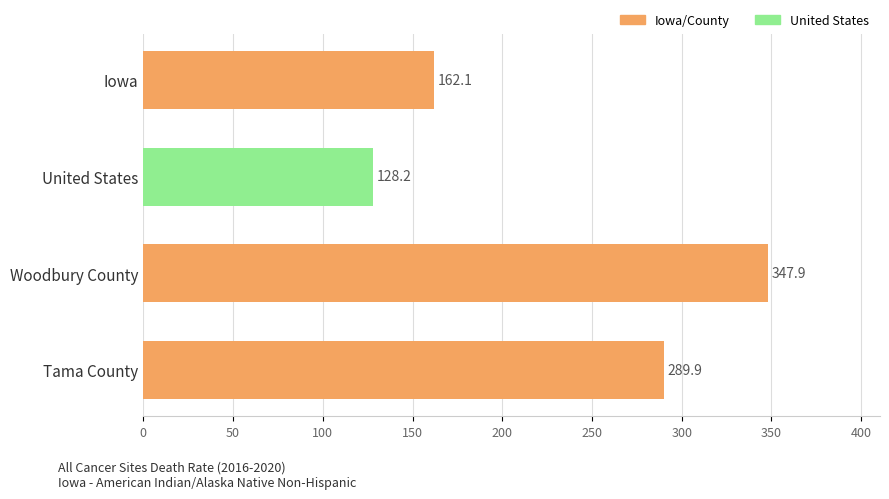

Does the chart contain stacked bars?

No